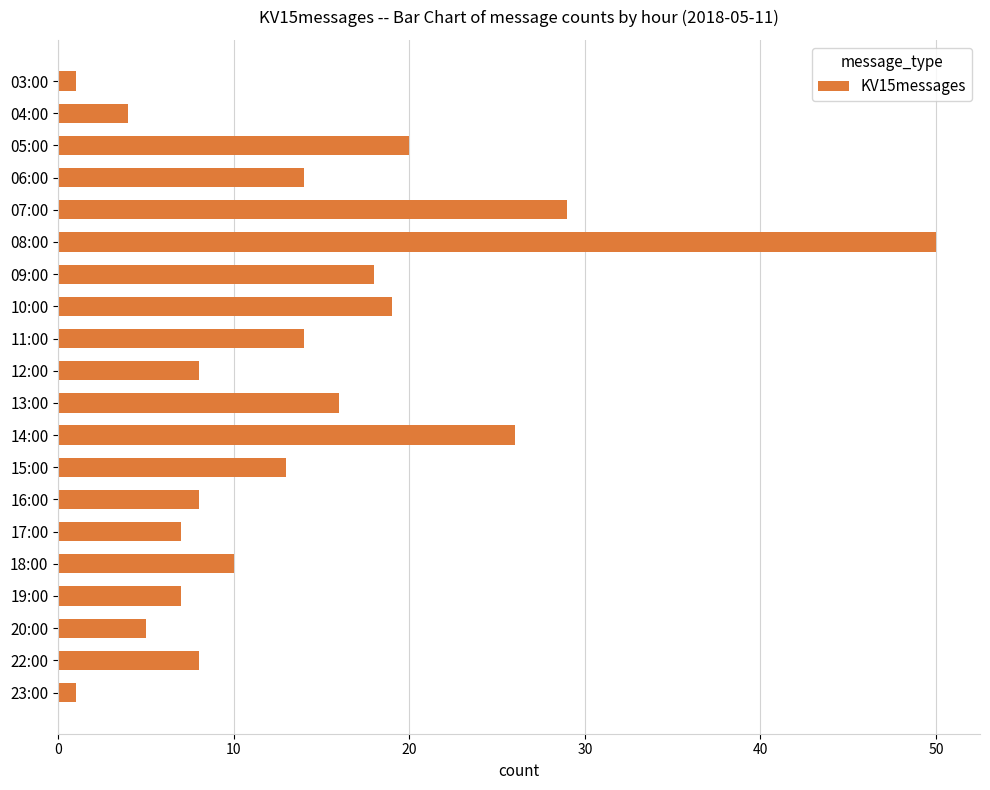

Reading top to bottom, list all the values displayed in this chart.

1	4	20	14	29	50	18	19	14	8	16	26	13	8	7	10	7	5	8	1